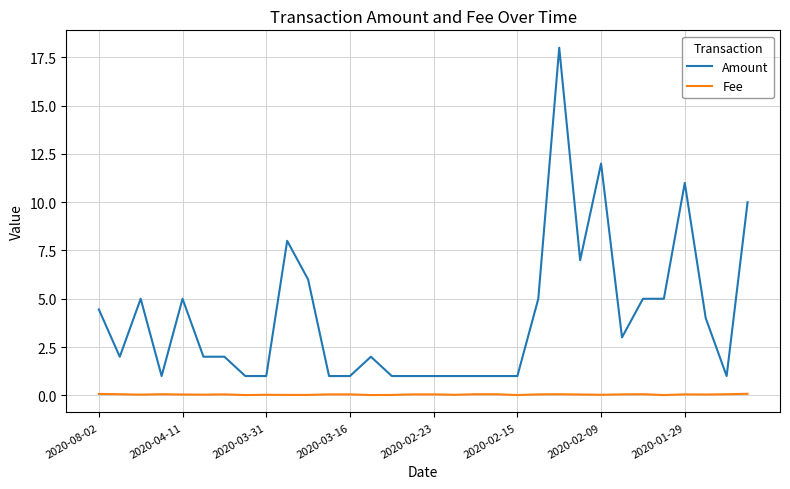

Rank the series by their maximum value, from lowest to highest.

Fee, Amount